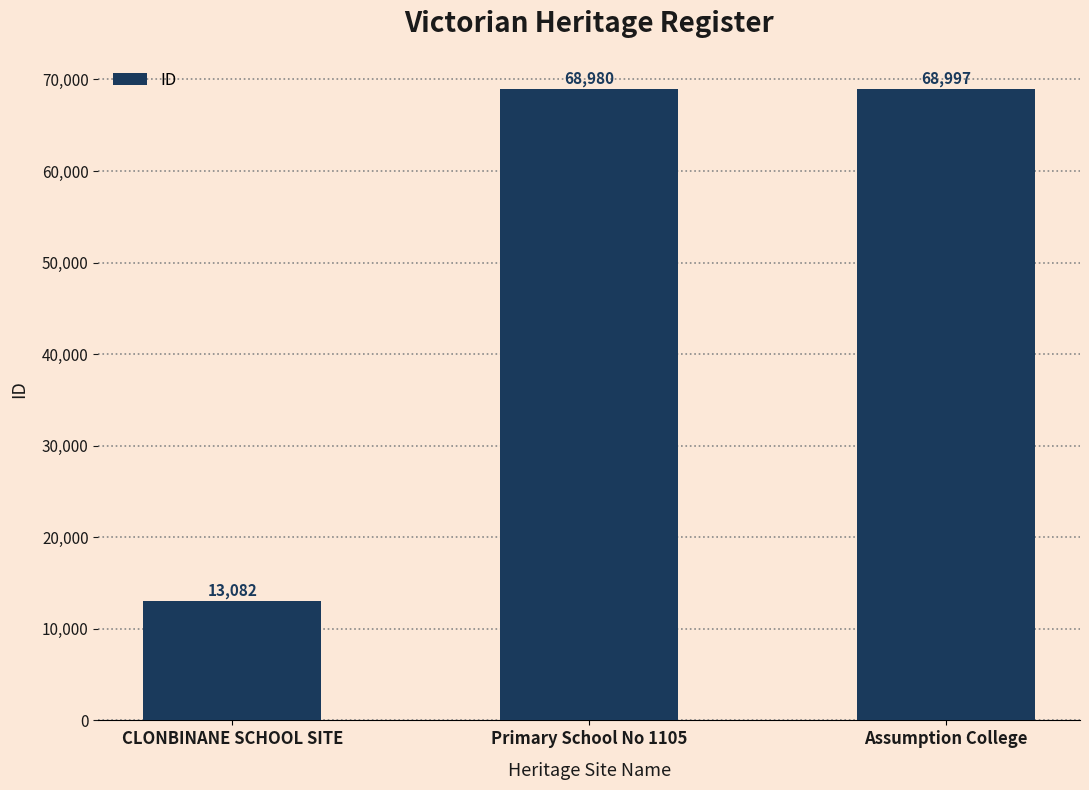

Read the value at Assumption College, to the nearest 50.

69000